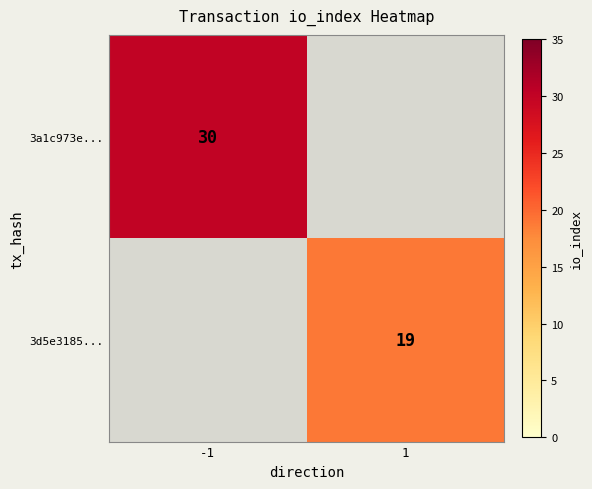

Is it true that 3d5e3185... equals 19 at 1?

True